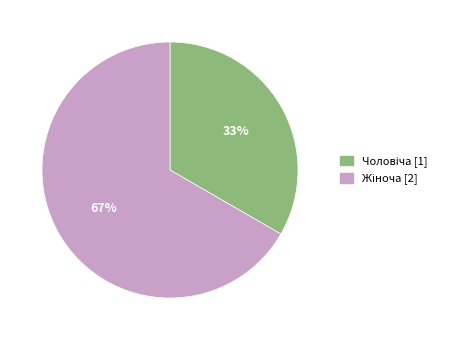

To the nearest percent, what is the average slice percentage?

50%